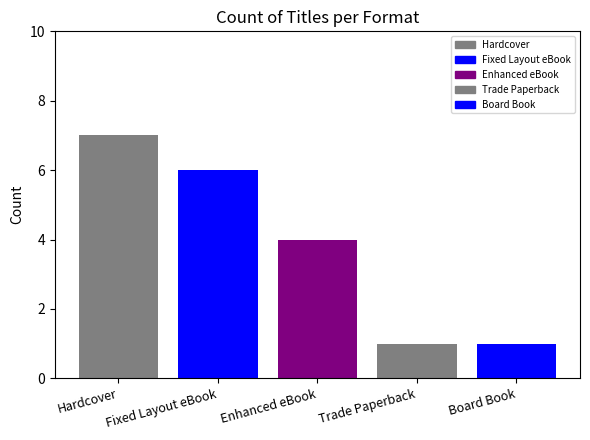

What is the difference between the maximum and second lowest values?

6